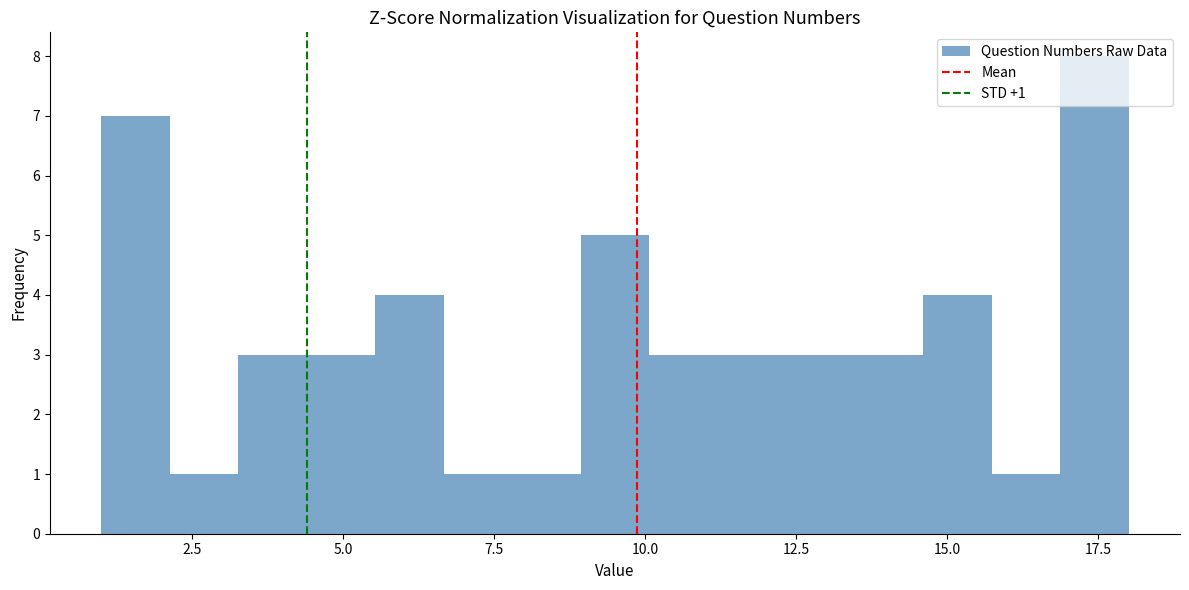

Read against the x-axis, roughly where is the centre of the tallest bar?

17.5